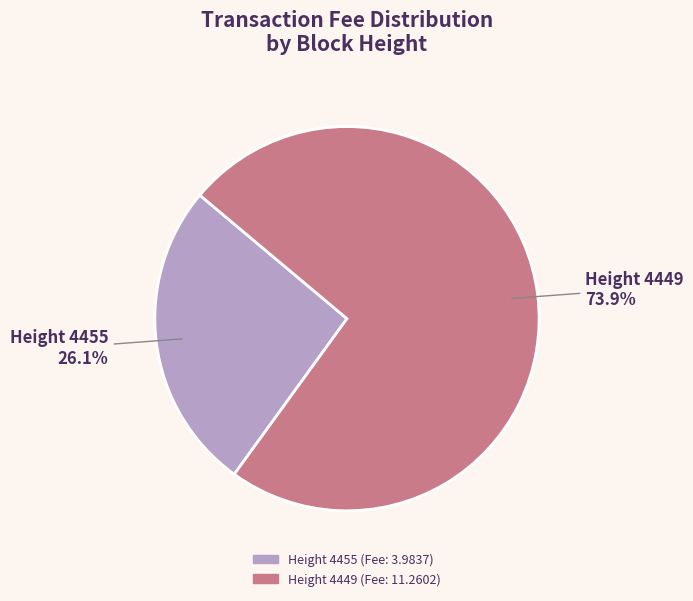

Does any single category account for the majority?

Yes